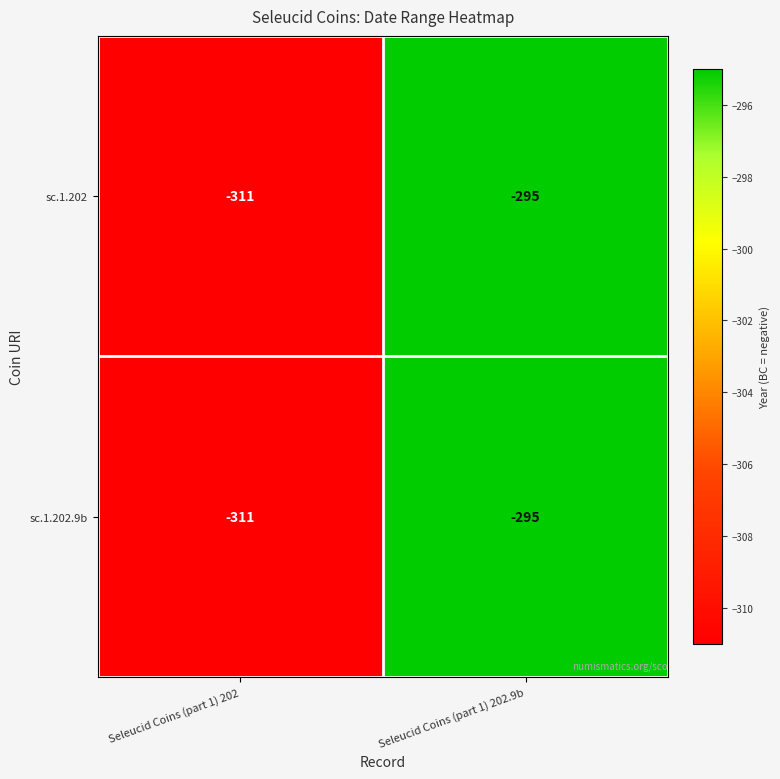

At which label is sc.1.202 closest to -303?

Seleucid Coins (part 1) 202